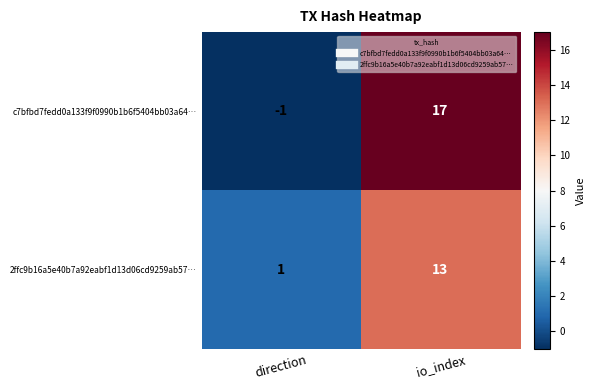

What is the spread (max minus min) of values at io_index?

4